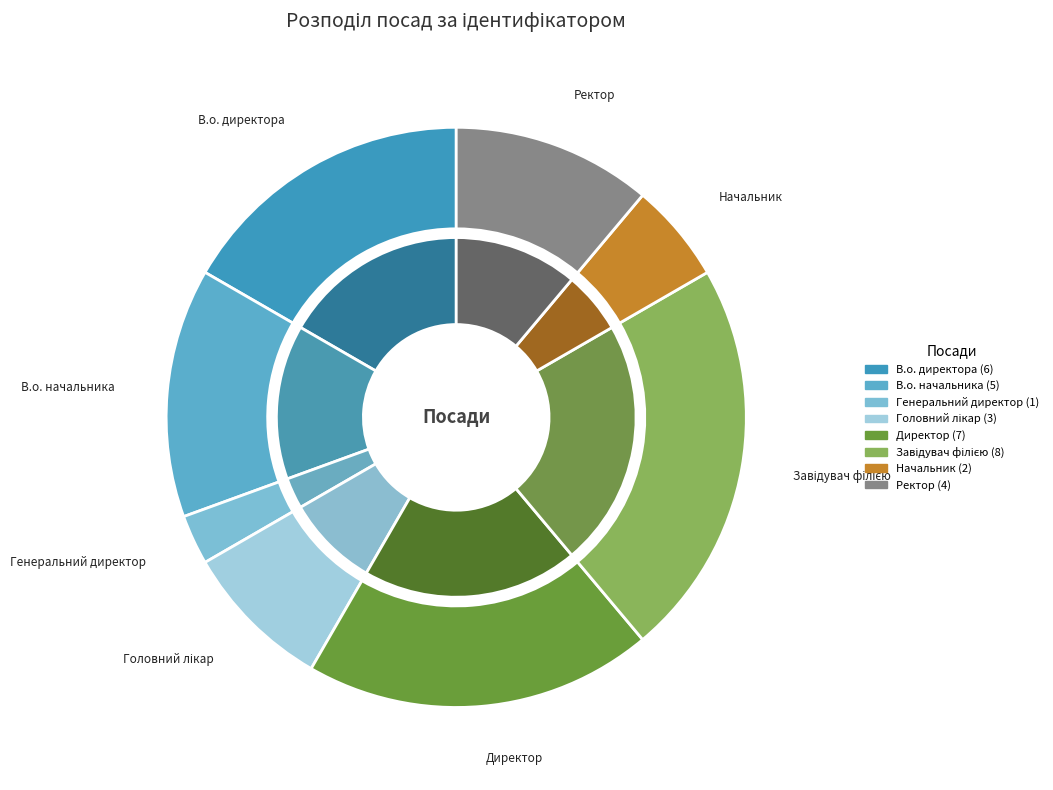

What is the change in value from В.о. директора to Головний лікар?

-3